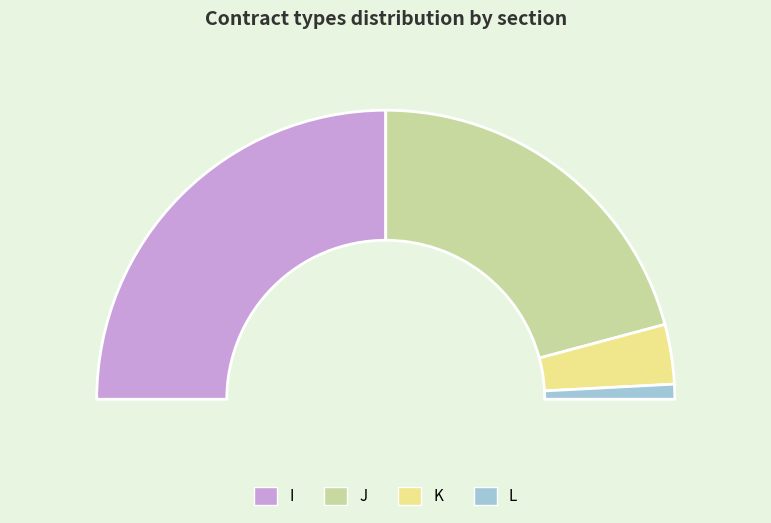

Does I represent more than half of the total?

No